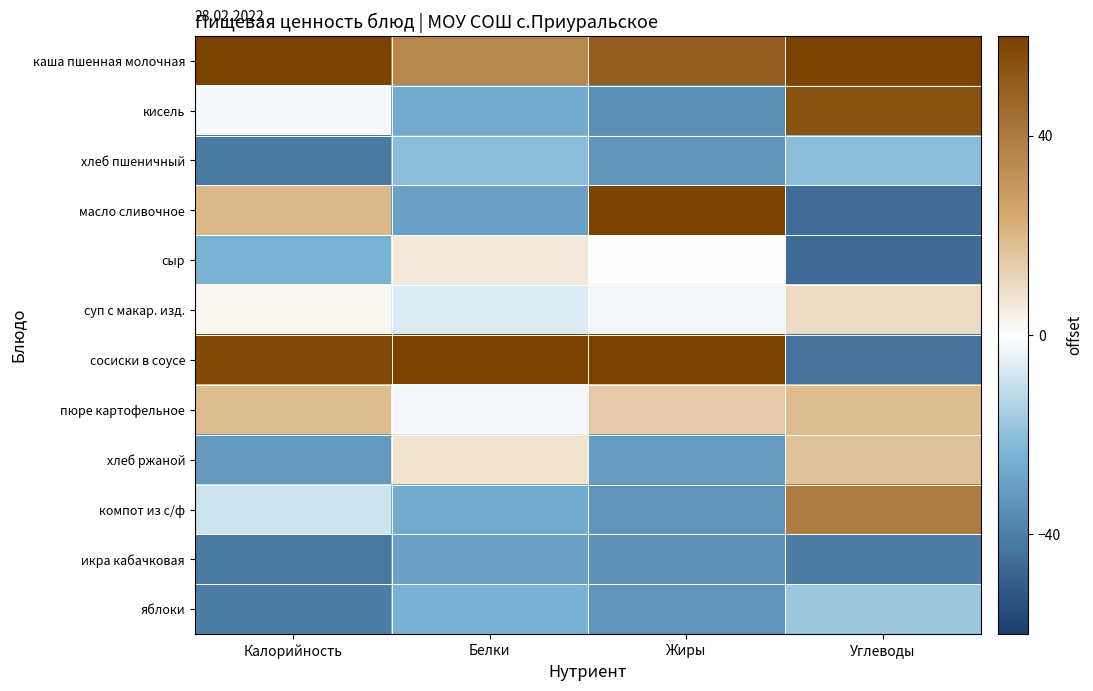

Reading left to right, transcribe all the data shown in this chart.

каша пшенная молочная: Калорийность=91.9	Белки=35.2	Жиры=50.5	Углеводы=74.7
кисель: Калорийность=-1.6	Белки=-26.7	Жиры=-35.0	Углеводы=54.0
хлеб пшеничный: Калорийность=-41.5	Белки=-20.8	Жиры=-33.4	Углеводы=-20.8
масло сливочное: Калорийность=19.8	Белки=-29.5	Жиры=74.5	Углеводы=-45.3
сыр: Калорийность=-24.0	Белки=6.3	Жиры=-0.3	Углеводы=-45.9
суп с макар. изд.: Калорийность=2.6	Белки=-6.4	Жиры=-2.5	Углеводы=9.9
сосиски в соусе: Калорийность=57.2	Белки=116.7	Жиры=64.2	Углеводы=-43.2
пюре картофельное: Калорийность=18.5	Белки=-1.7	Жиры=14.9	Углеводы=18.6
хлеб ржаной: Калорийность=-31.7	Белки=7.6	Жиры=-31.0	Углеводы=17.0
компот из с/ф: Калорийность=-9.2	Белки=-26.7	Жиры=-33.6	Углеводы=39.5
икра кабачковая: Калорийность=-41.6	Белки=-29.5	Жиры=-34.6	Углеводы=-40.4
яблоки: Калорийность=-40.5	Белки=-24.5	Жиры=-33.6	Углеводы=-18.2